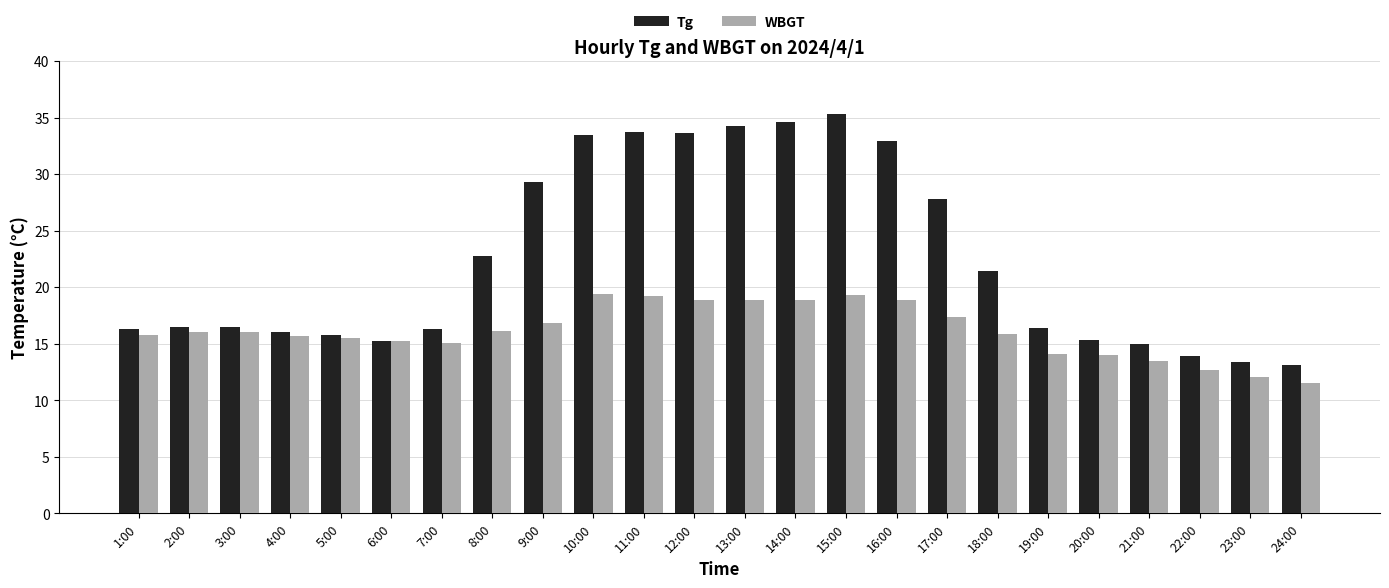

What is the value of the Tg bar at the 11th from the left?

33.7